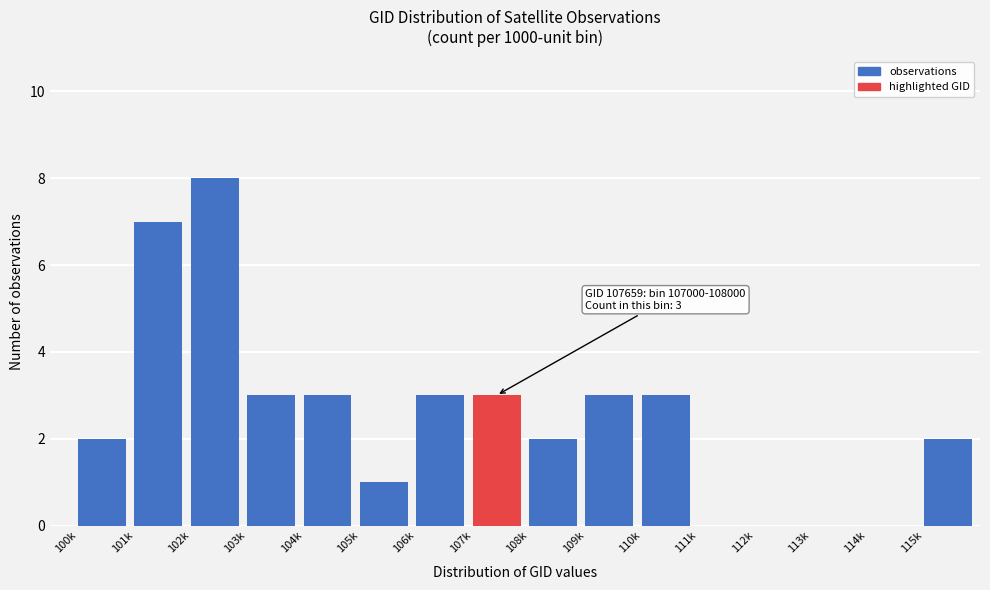

Reading left to right, extract all data points from this chart.

100k=2	101k=7	102k=8	103k=3	104k=3	105k=1	106k=3	107k=3	108k=2	109k=3	110k=3	111k=0	112k=0	113k=0	114k=0	115k=2